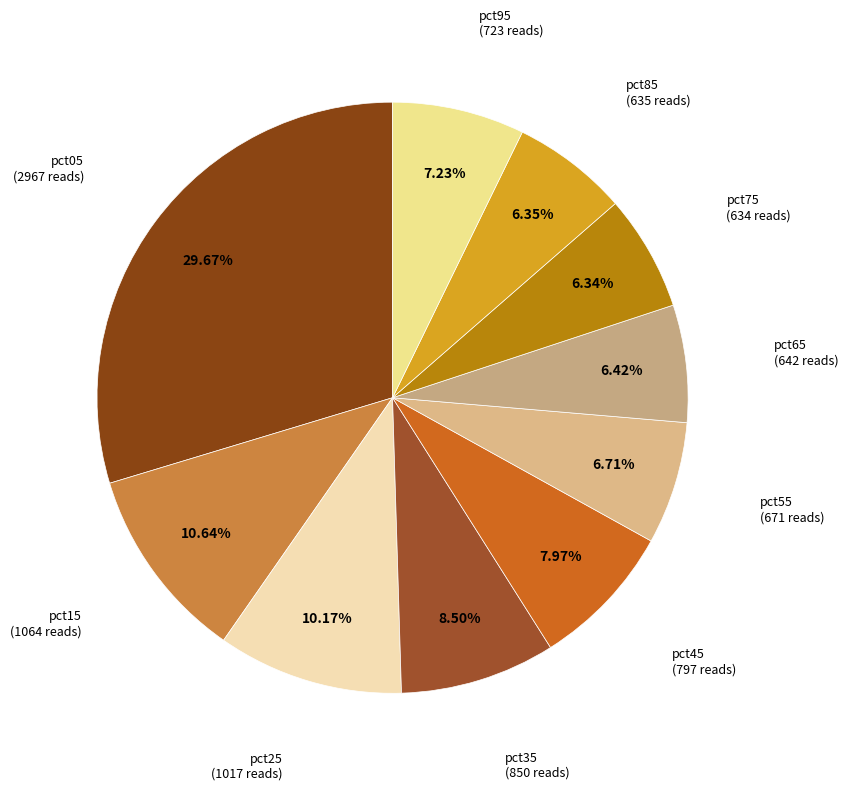

How many segments does this pie chart have?

10